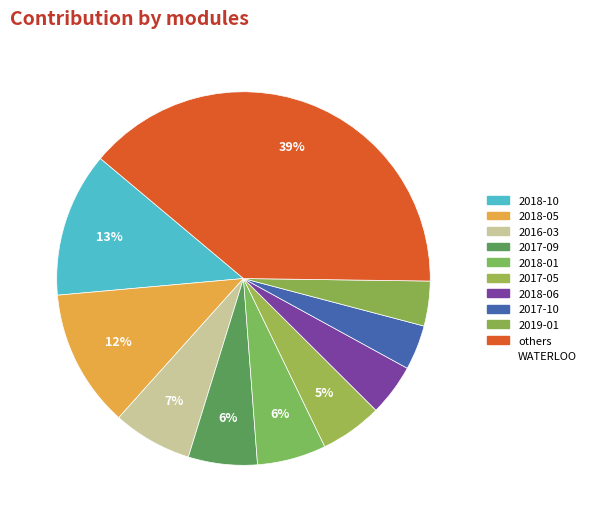

How many segments does this pie chart have?

10